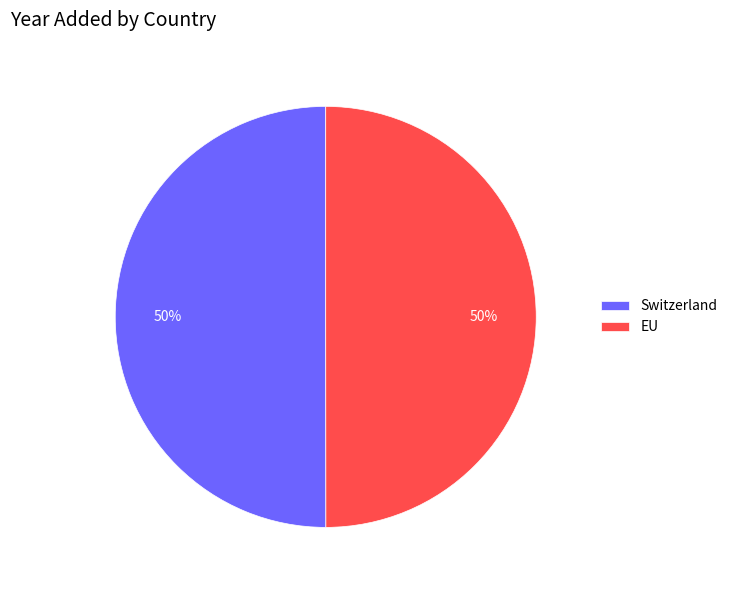

Is it true that Switzerland is 50% of the pie?

True